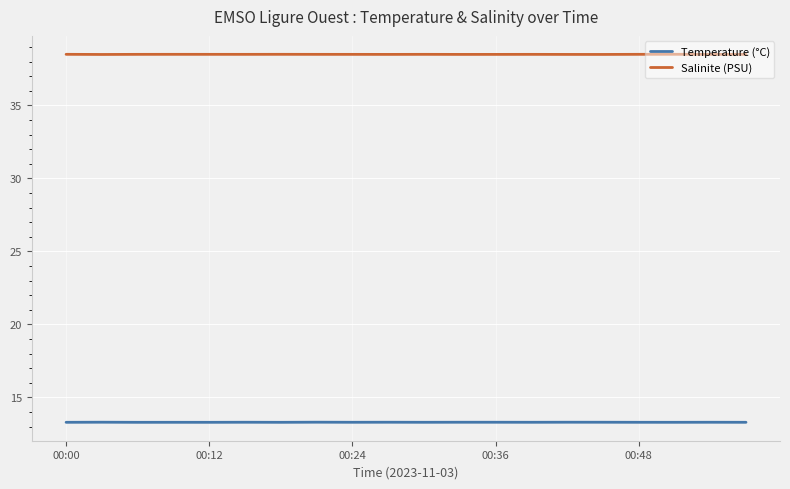

What are all the series names shown in the legend?

Temperature (°C), Salinite (PSU)